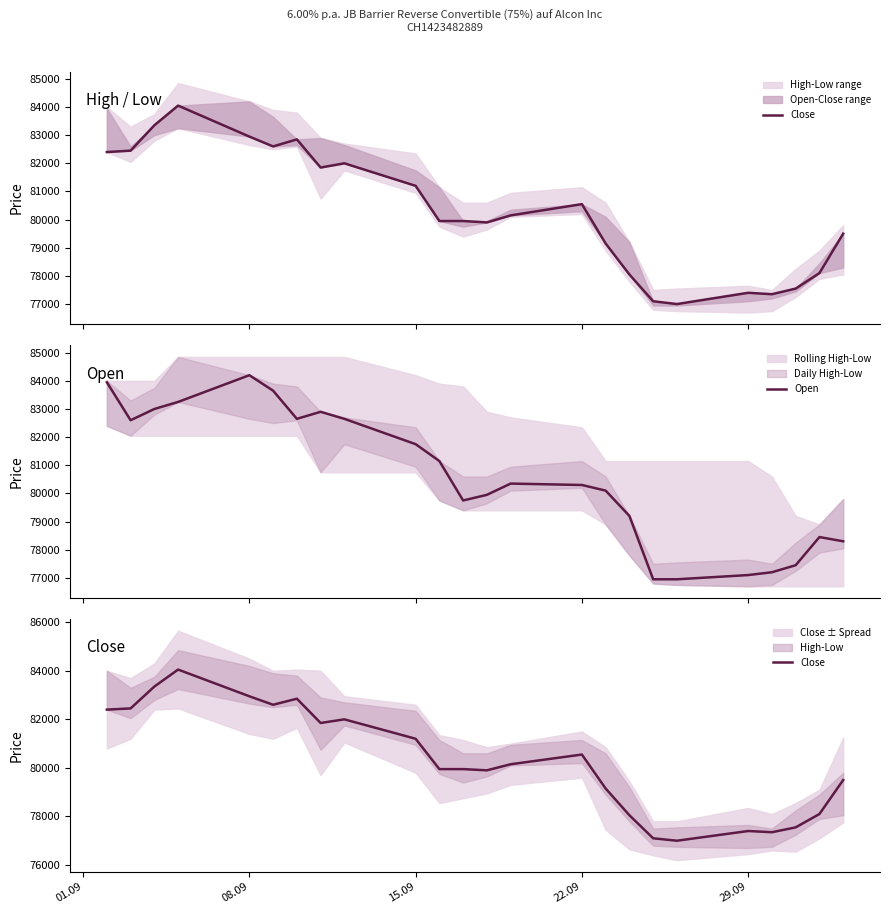

What is the maximum value for Open?

84200